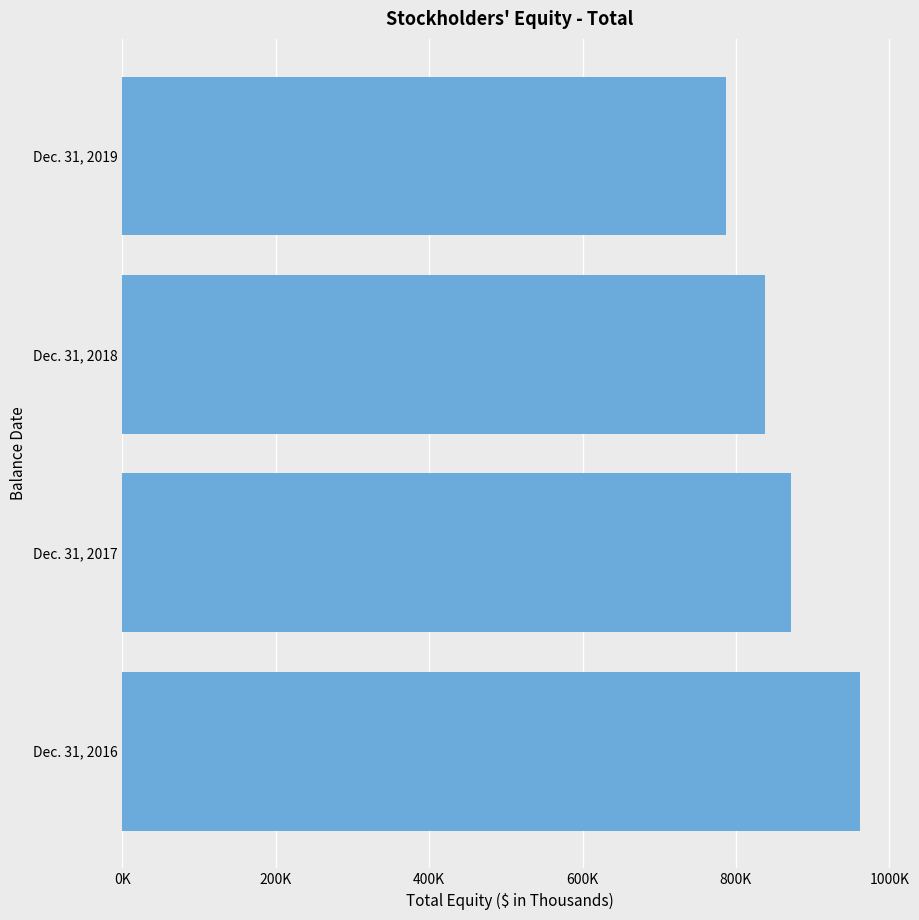

Does the chart contain any negative values?

No